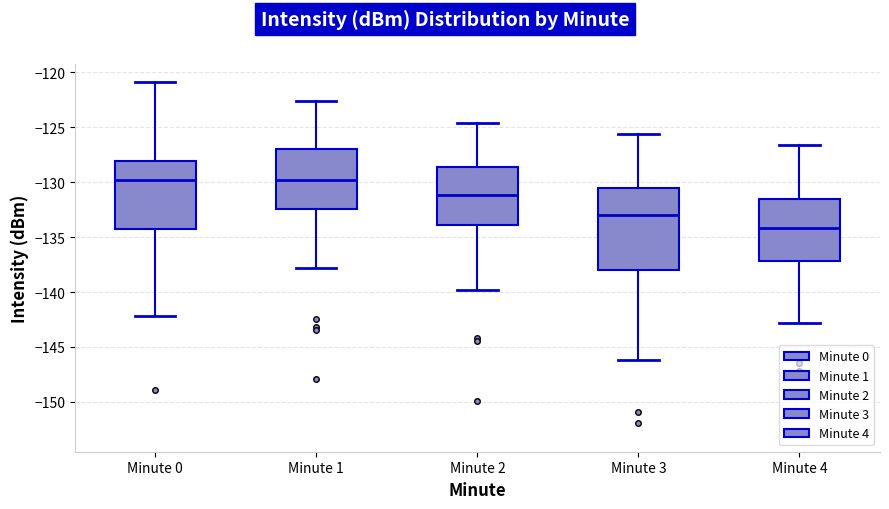

Where does the upper whisker of the box for Minute 0 end on the y-axis? The values are not printed on the chart, so give them approximately, as read against the axis.

-121.0